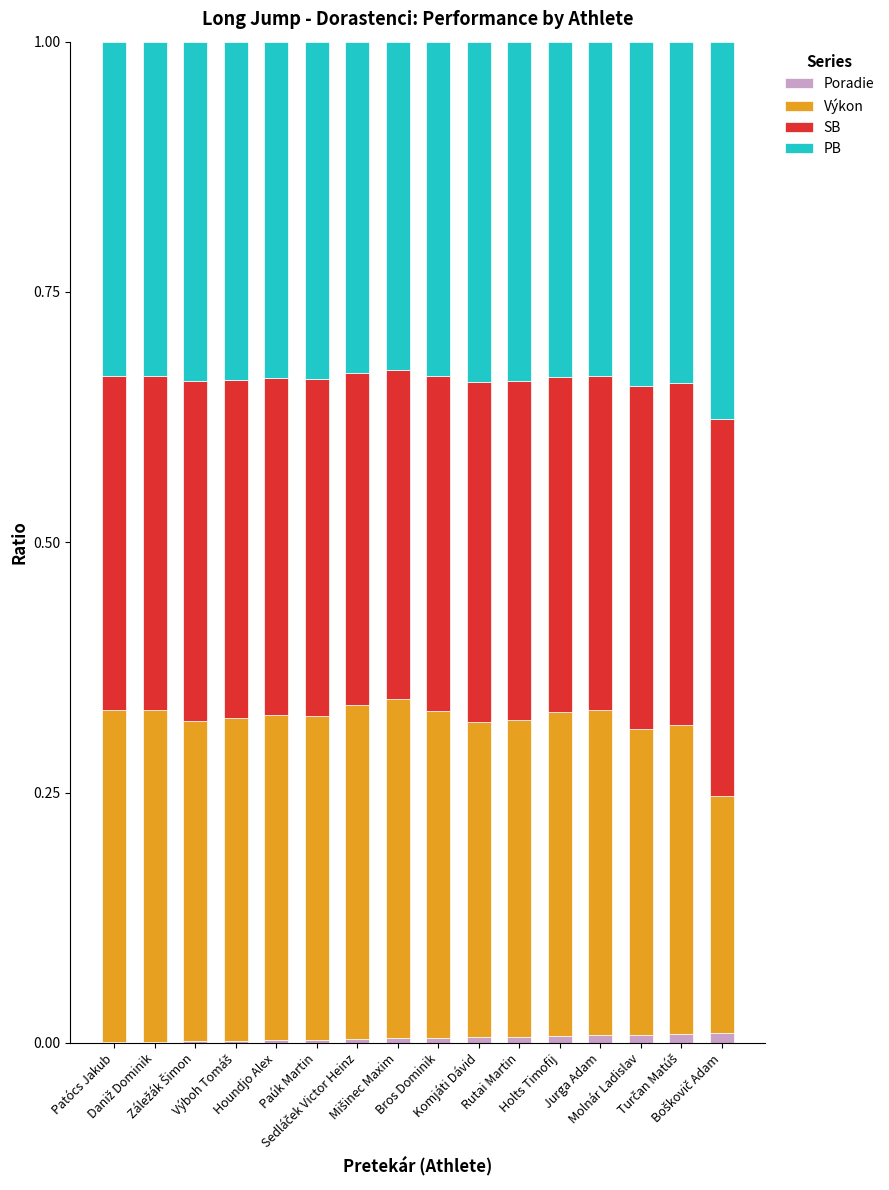

Is it true that Poradie equals 0.0 at Daniž Dominik?

True